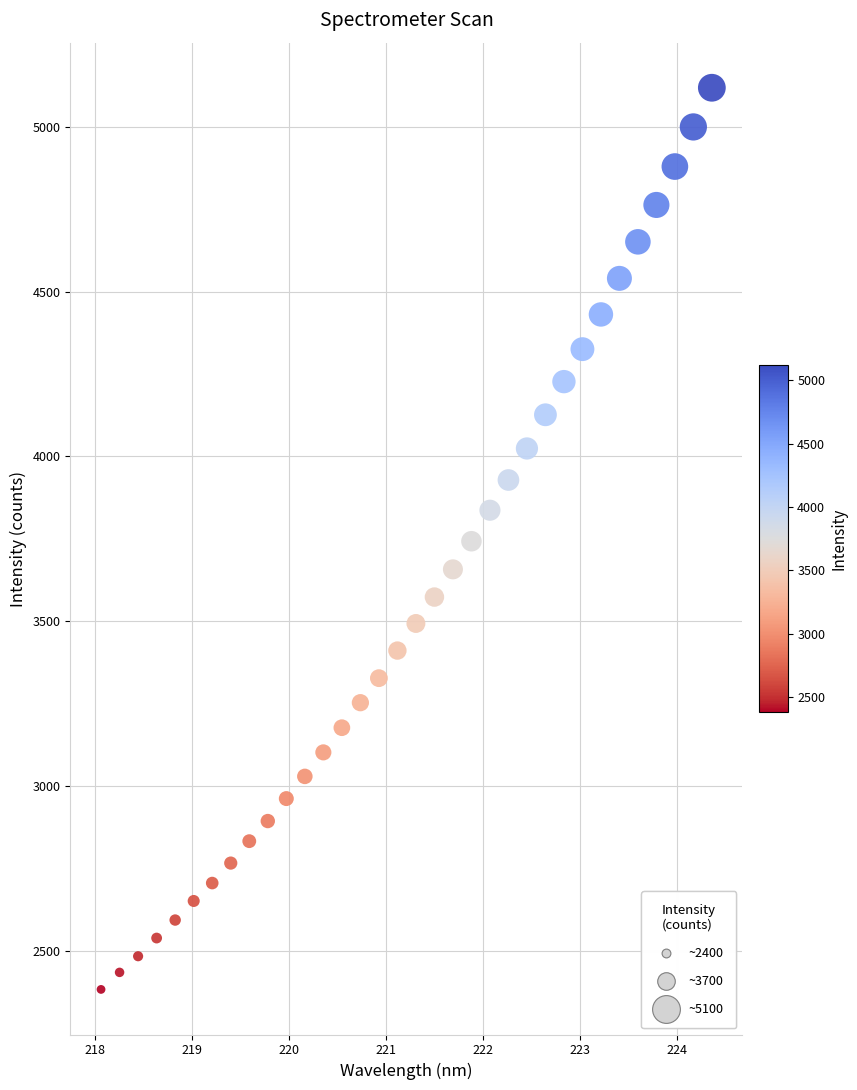

What is the range of X values (max minus min)?

6.3